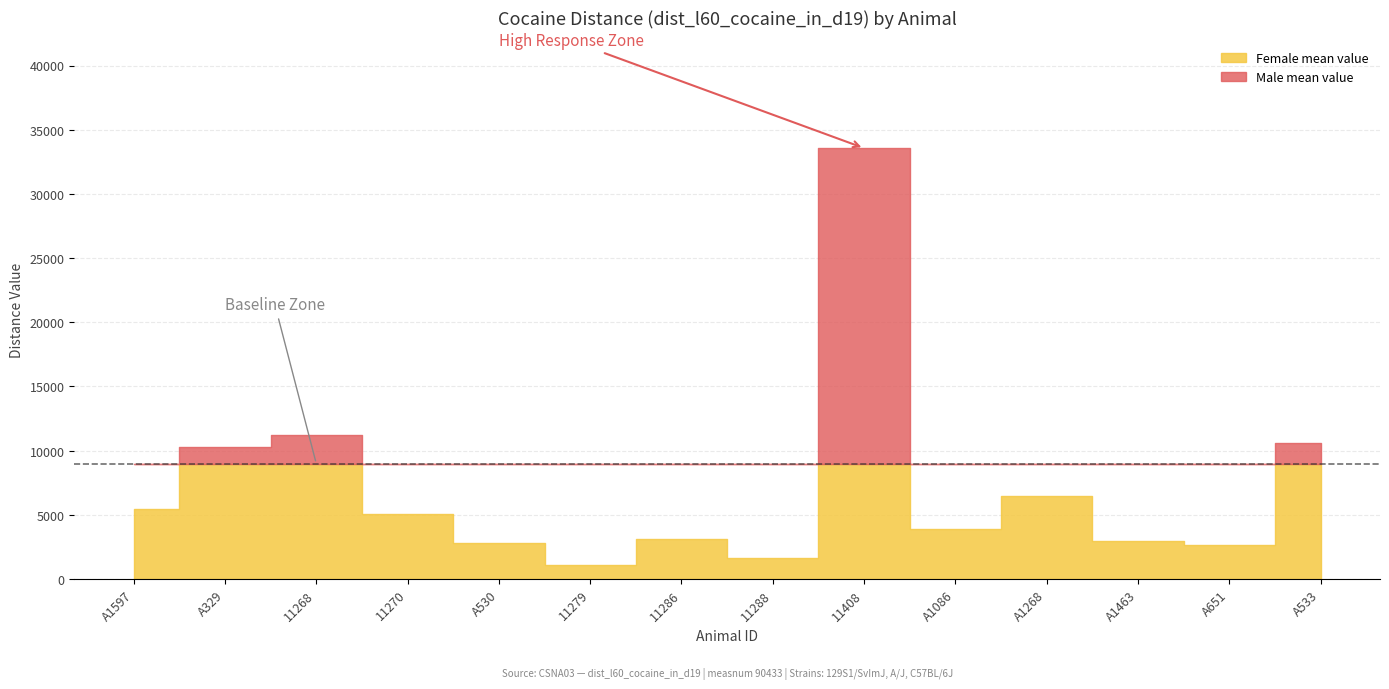

Which series has the largest total across all categories?

Female mean value